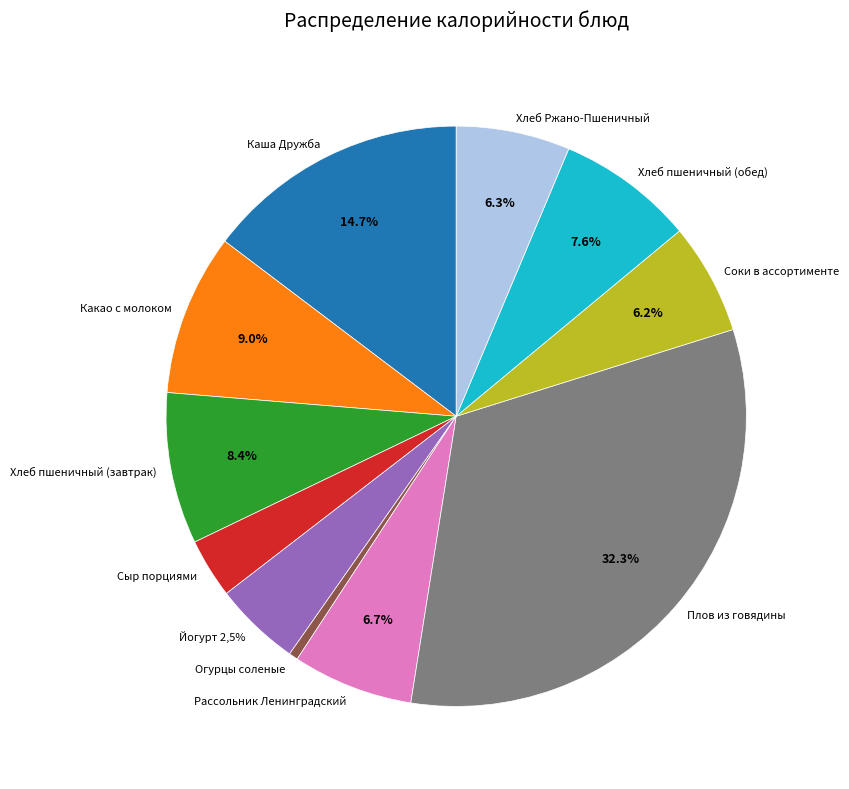

What percentage is NOT represented by Каша Дружба?

85.3%